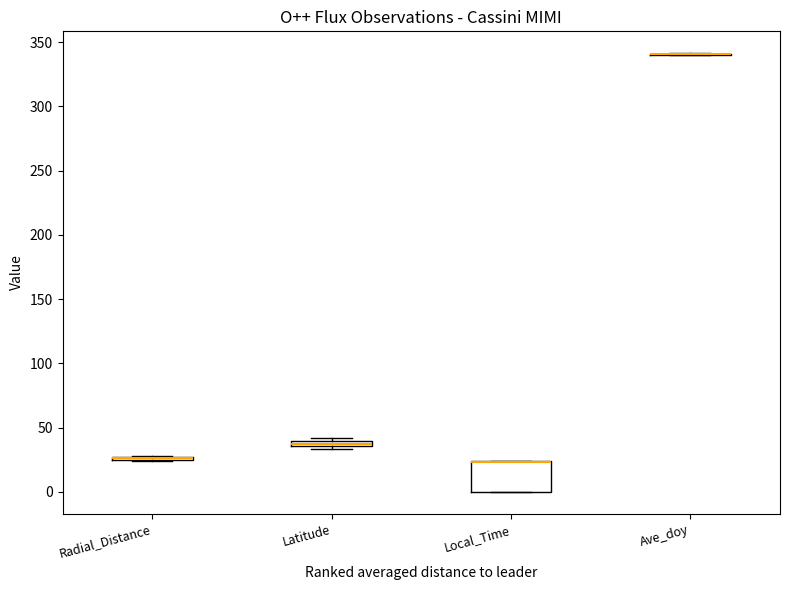

Comparing the boxes themselves (not the whiskers), which one is the tallest?

Local_Time